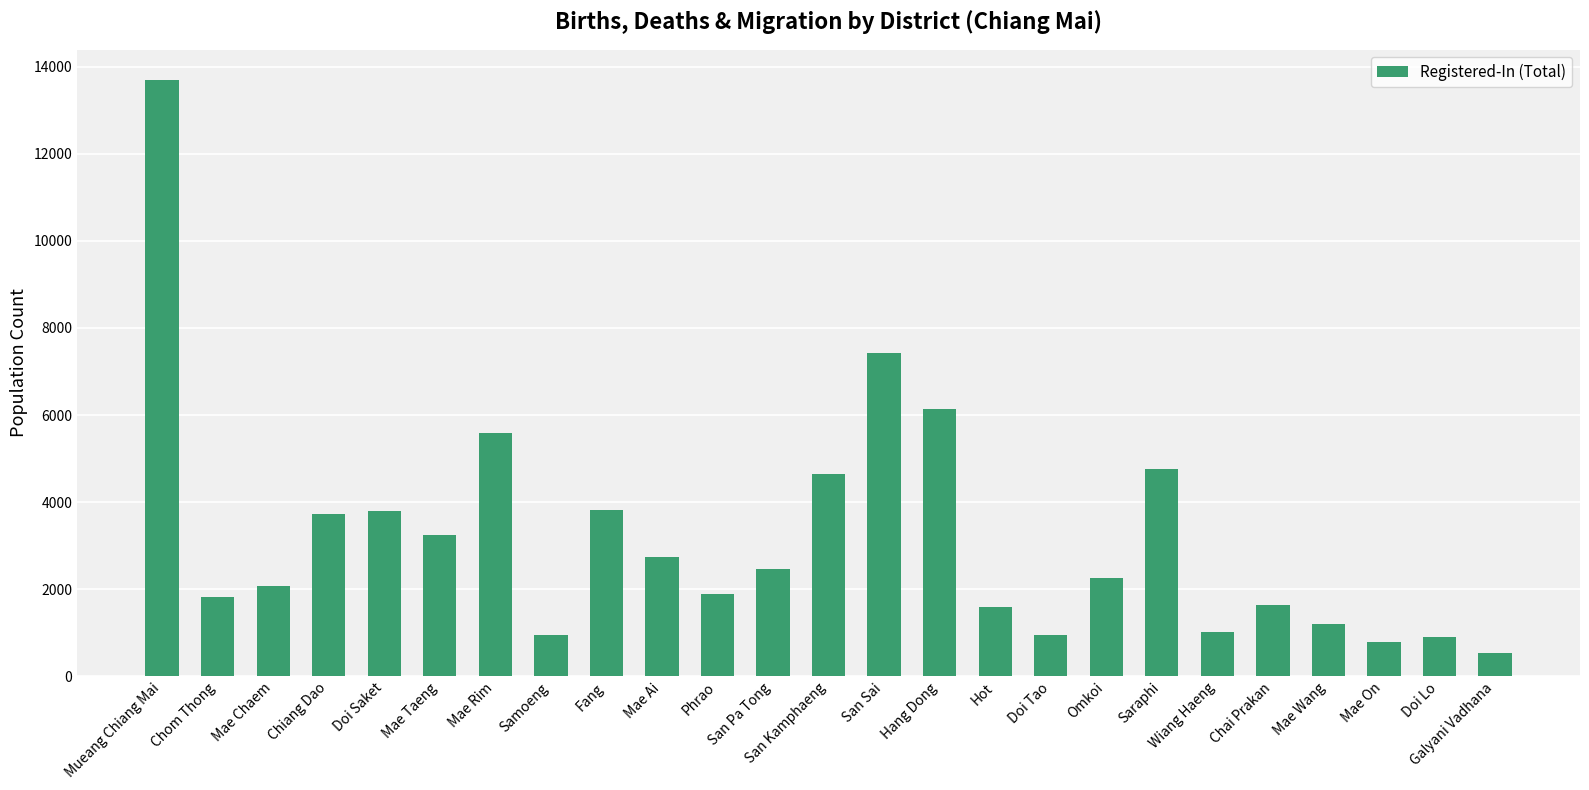

What is the greatest value displayed?

13707